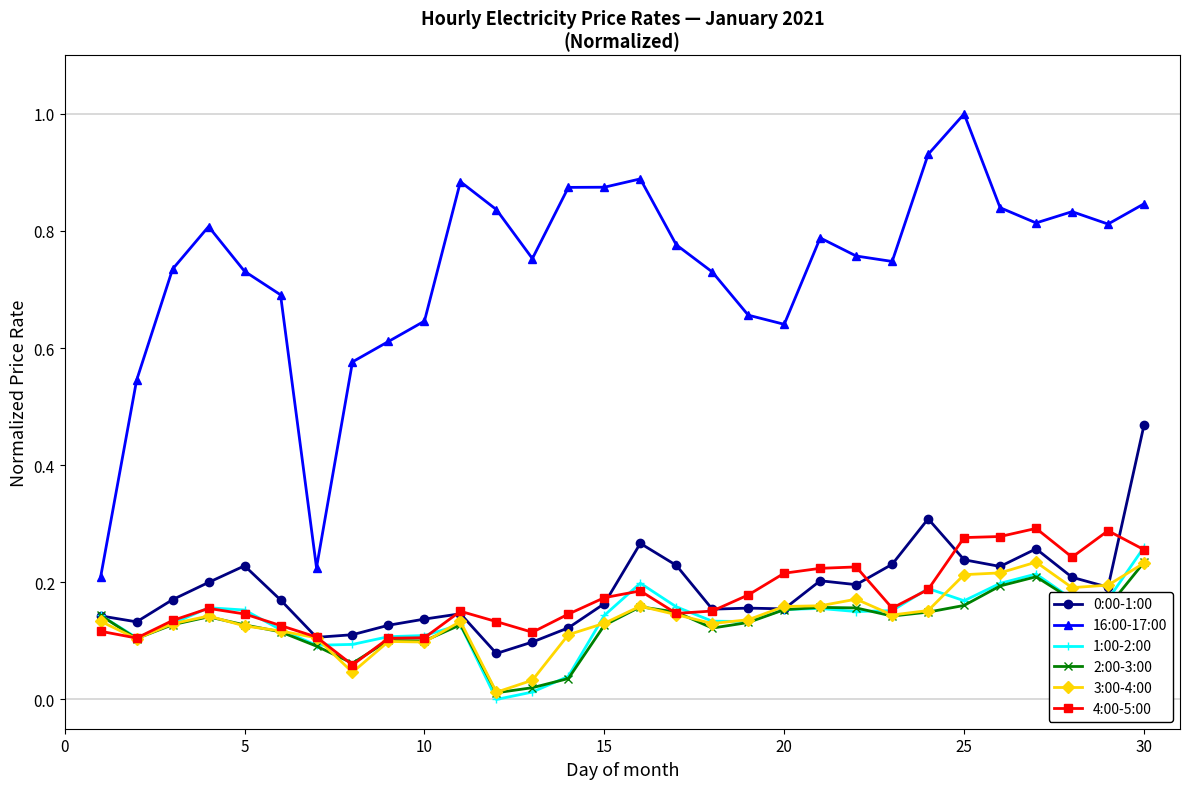

True or false: 3:00-4:00 and 16:00-17:00 intersect in this chart.

False